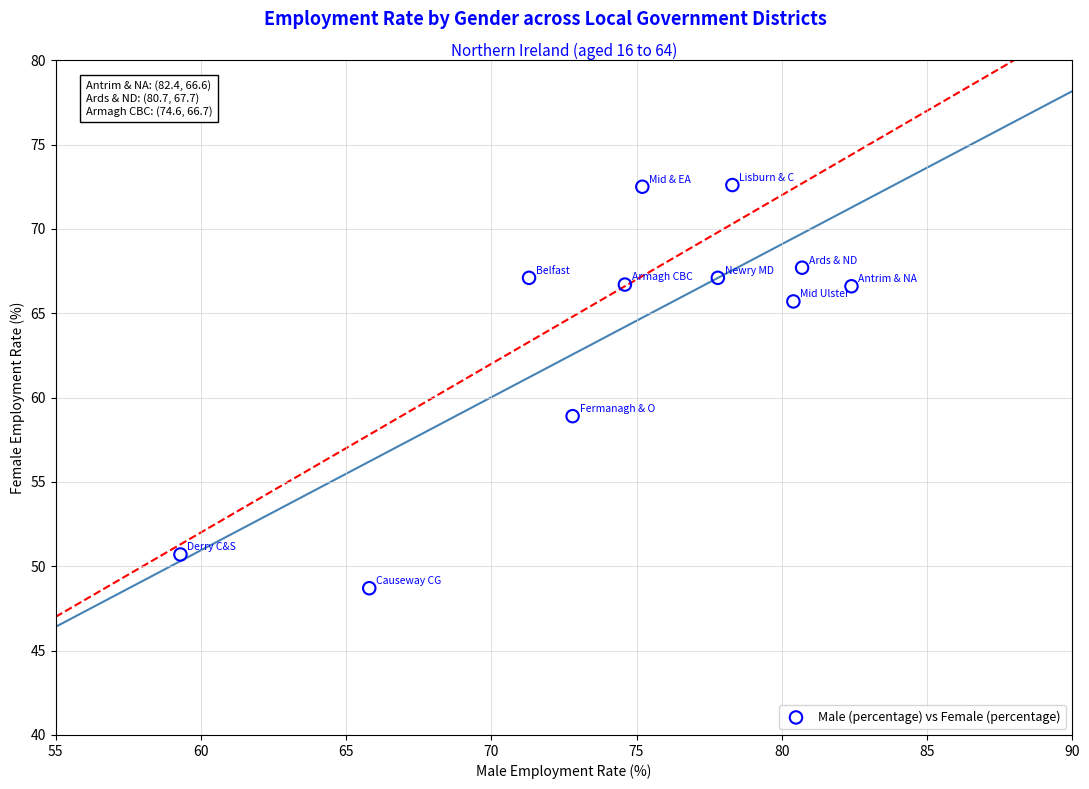

What Y value in the scatter plot is closest to 60?

58.9